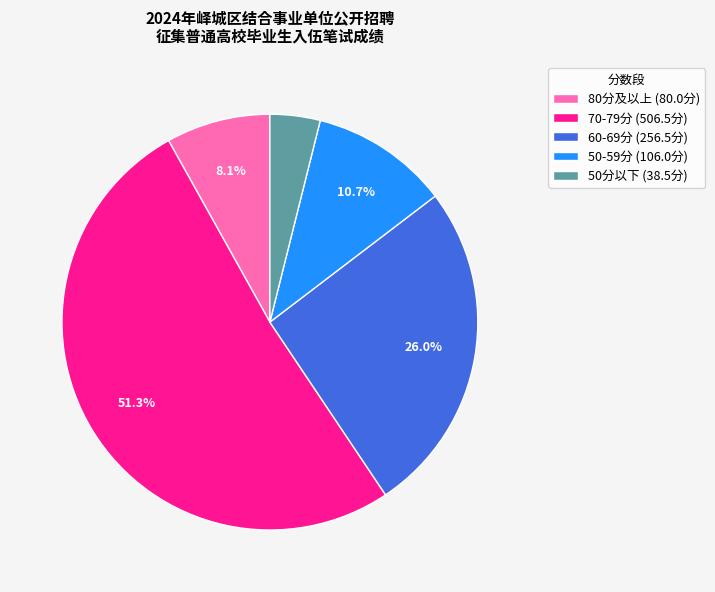

Rank the categories by value from highest to lowest.

70-79分 (506.5分), 60-69分 (256.5分), 50-59分 (106.0分), 80分及以上 (80.0分), 50分以下 (38.5分)